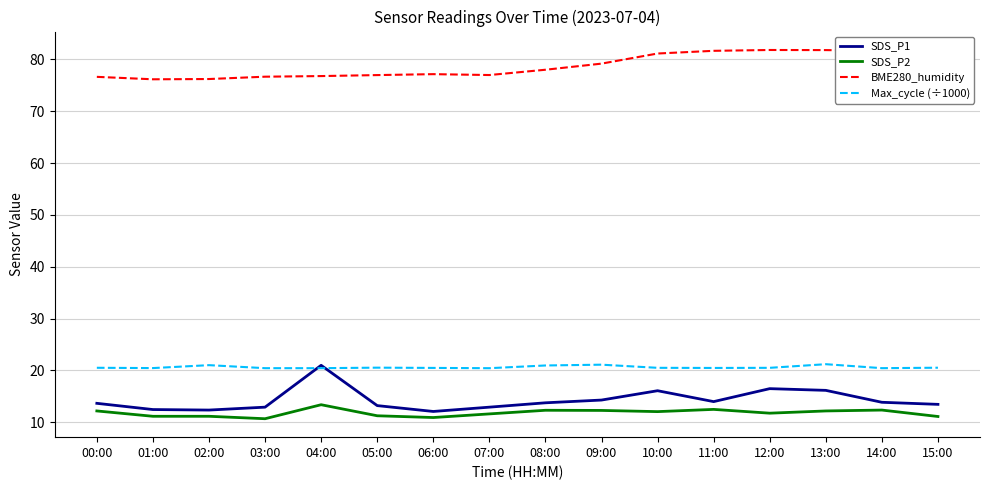

Which series has the largest total across all categories?

BME280_humidity